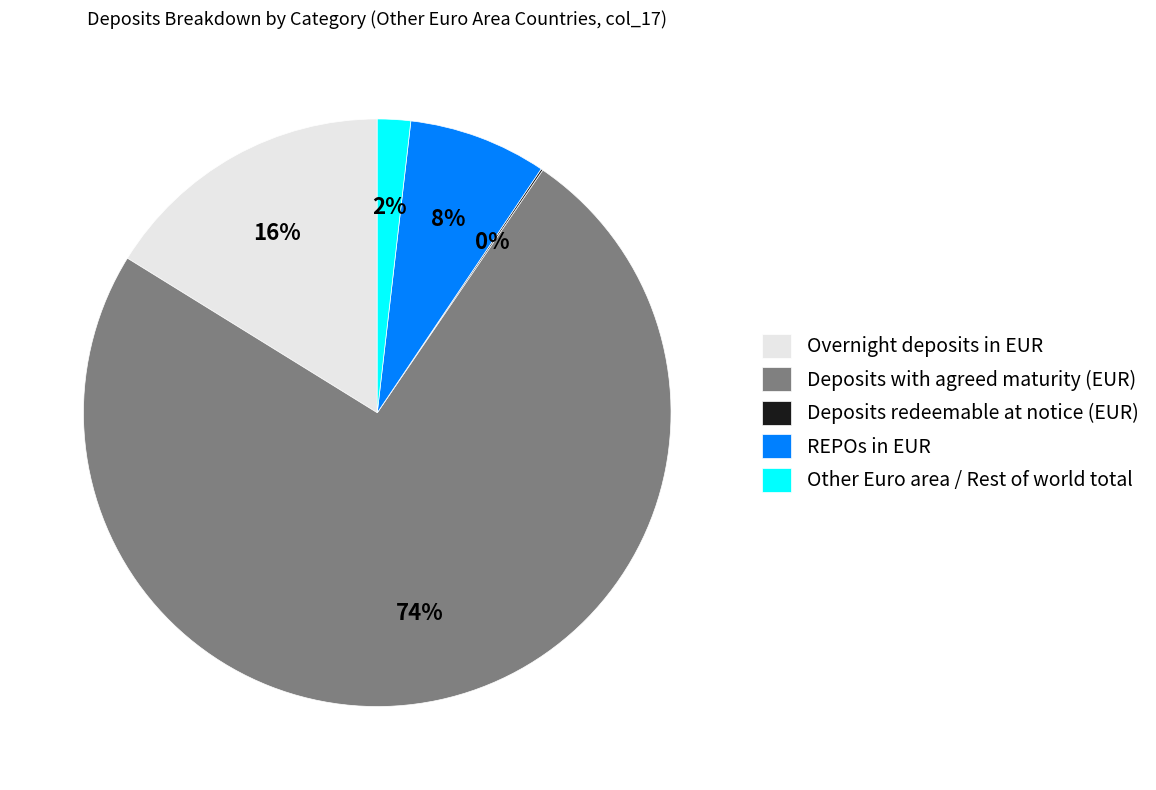

To the nearest percent, what is the difference between the largest and smallest slice percentages?

74%